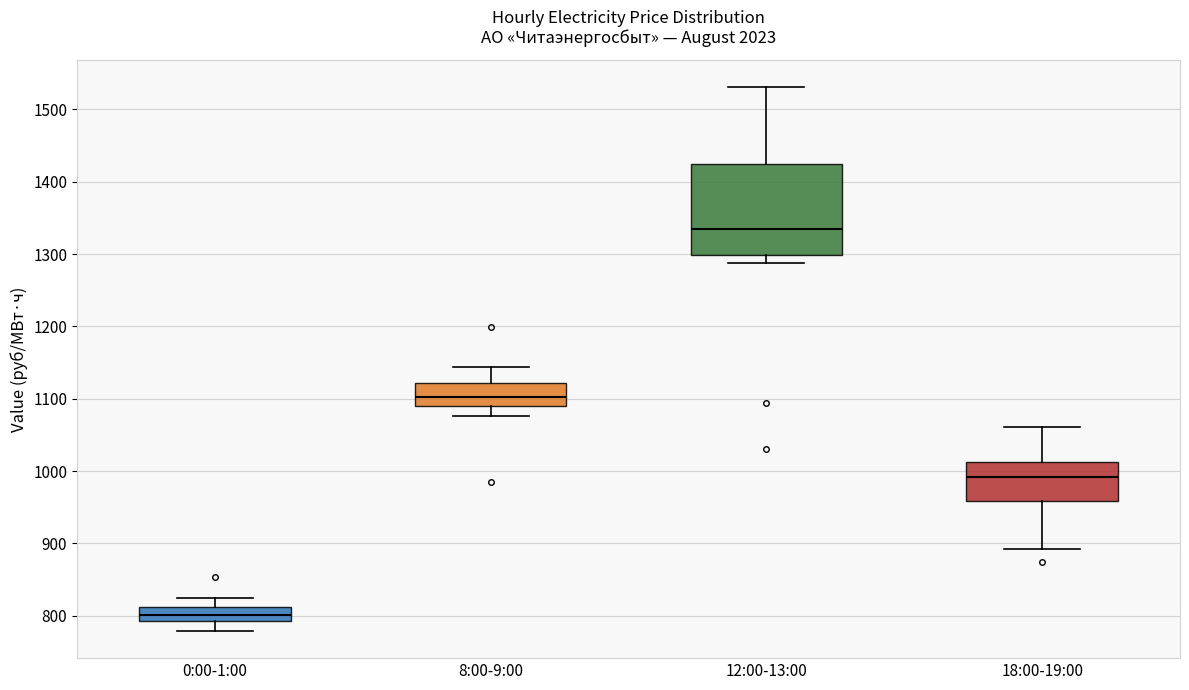

Reading left to right, transcribe this box plot: for each box, give where its median line is, the range the box spans, and where its two whiskers end, as read against the y-axis. The values are not printed on the chart, so give them approximately, as read against the axis.

0:00-1:00: median 800, box 790 to 810, whiskers 780 to 820
8:00-9:00: median 1100, box 1090 to 1120, whiskers 1080 to 1140
12:00-13:00: median 1330, box 1300 to 1420, whiskers 1290 to 1530
18:00-19:00: median 990, box 960 to 1010, whiskers 890 to 1060